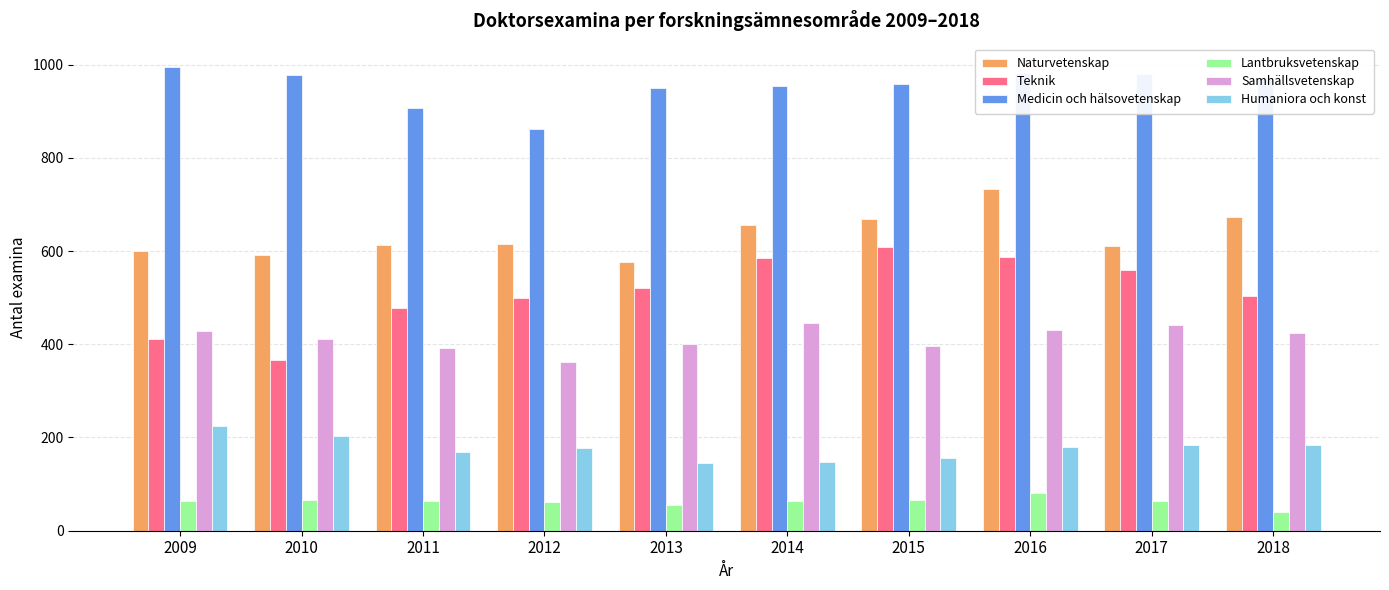

Is it true that Lantbruksvetenskap equals 37 at 2016?

False